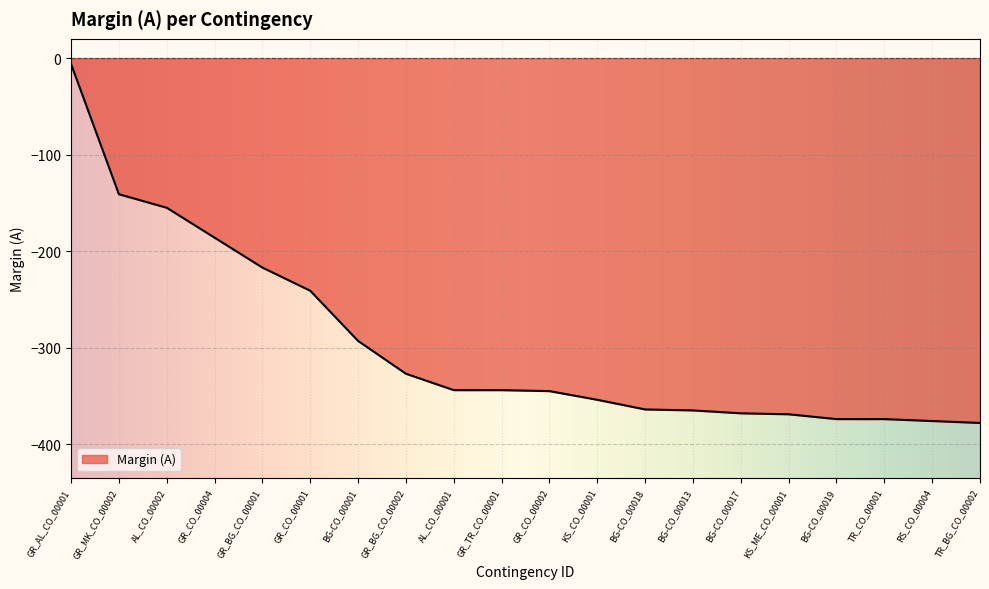

Which category has the highest value across all series?

GR_AL_CO_00001